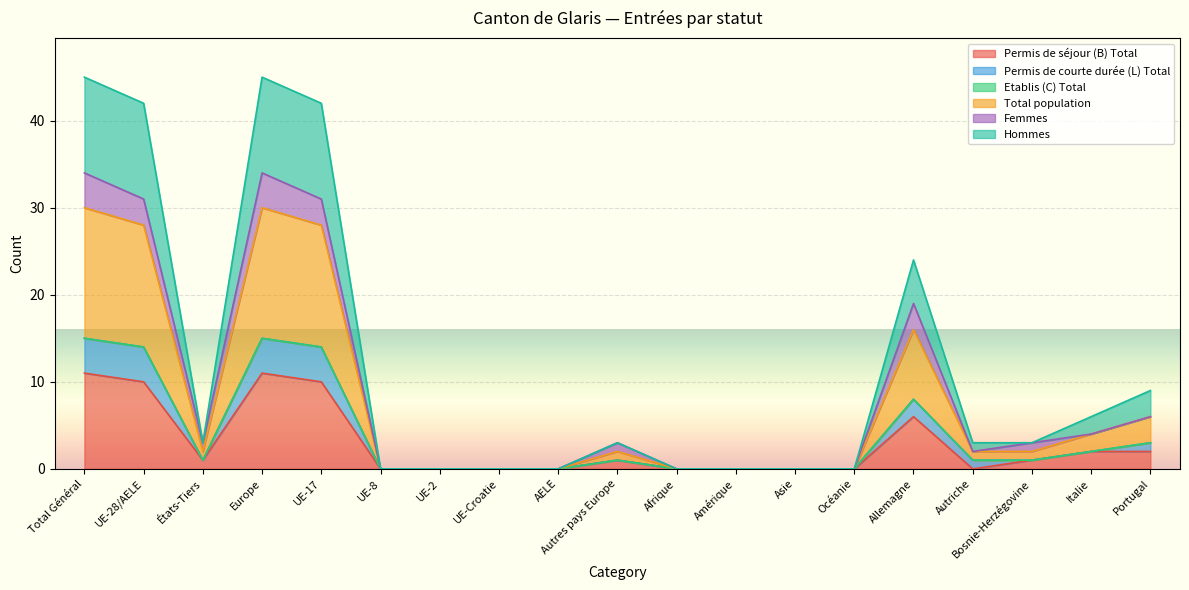

At which category does Permis de courte durée (L) Total reach its first local valley?

États-Tiers